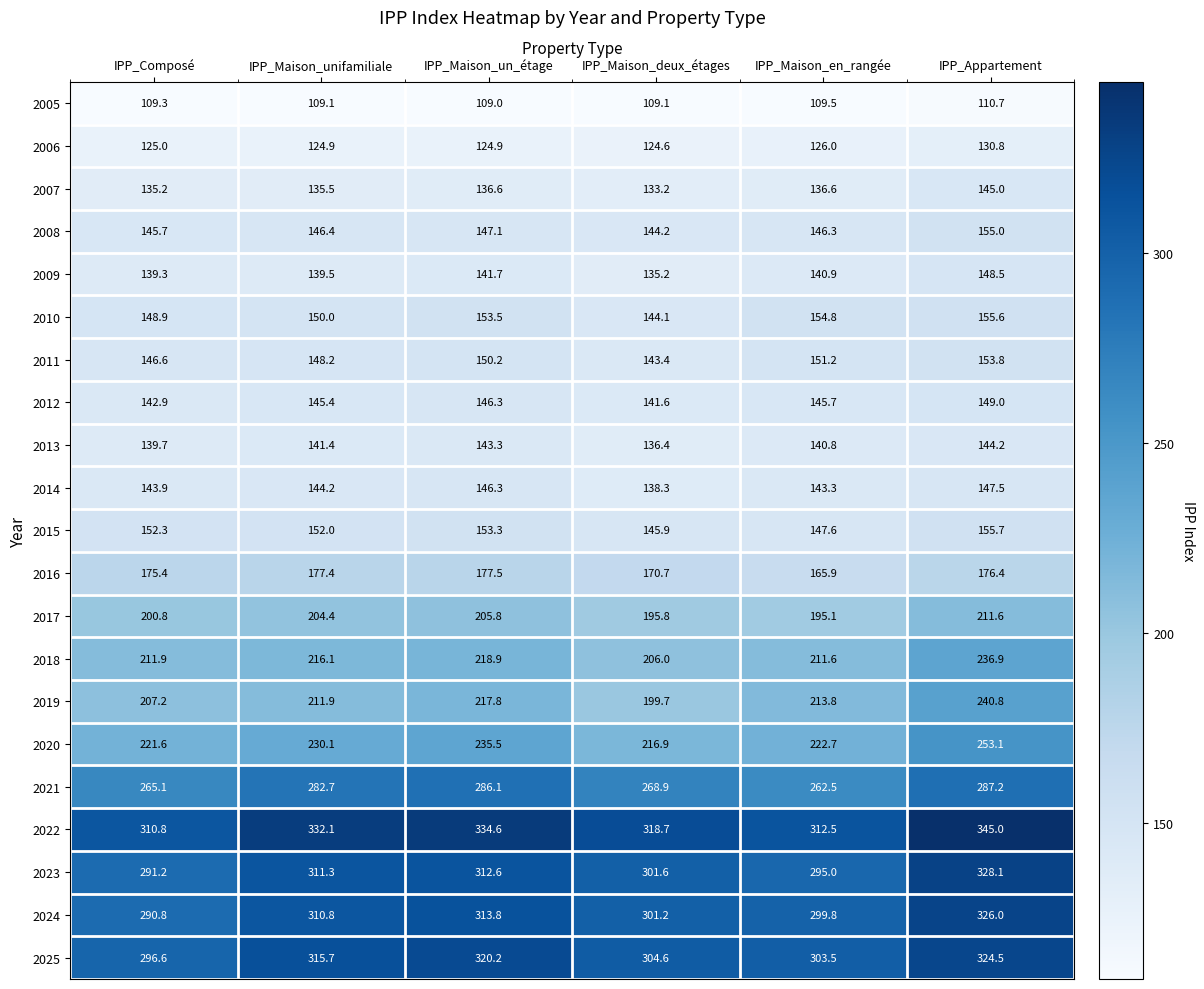

At IPP_Maison_unifamiliale, list the series in order from largest to smallest.

2022, 2025, 2023, 2024, 2021, 2020, 2018, 2019, 2017, 2016, 2015, 2010, 2011, 2008, 2012, 2014, 2013, 2009, 2007, 2006, 2005